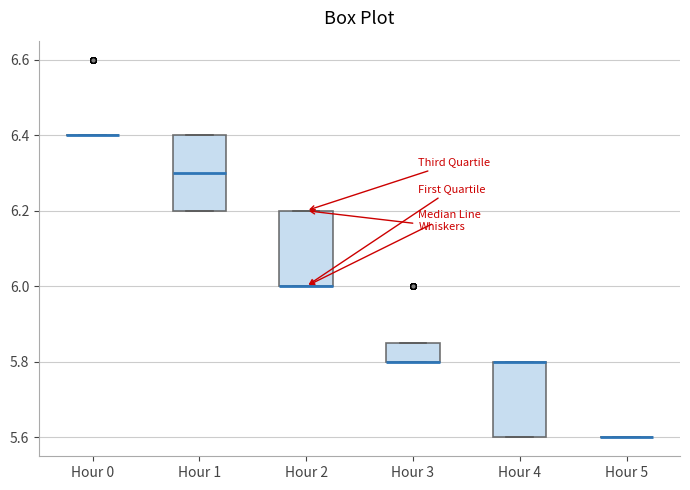

Reading left to right, transcribe this box plot: for each box, give where its median line is, the range the box spans, and where its two whiskers end, as read against the y-axis. The values are not printed on the chart, so give them approximately, as read against the axis.

Hour 0: box collapsed to a line at 6.40, whiskers 6.40 to 6.40
Hour 1: median 6.30, box 6.20 to 6.40, whiskers 6.20 to 6.40
Hour 2: median 6.00 (drawn on the box's lower edge), box 6.00 to 6.20, whiskers 6.00 to 6.20
Hour 3: median 5.80 (drawn on the box's lower edge), box 5.80 to 5.86, whiskers 5.80 to 5.86
Hour 4: median 5.80 (drawn on the box's upper edge), box 5.60 to 5.80, whiskers 5.60 to 5.80
Hour 5: box collapsed to a line at 5.60, whiskers 5.60 to 5.60